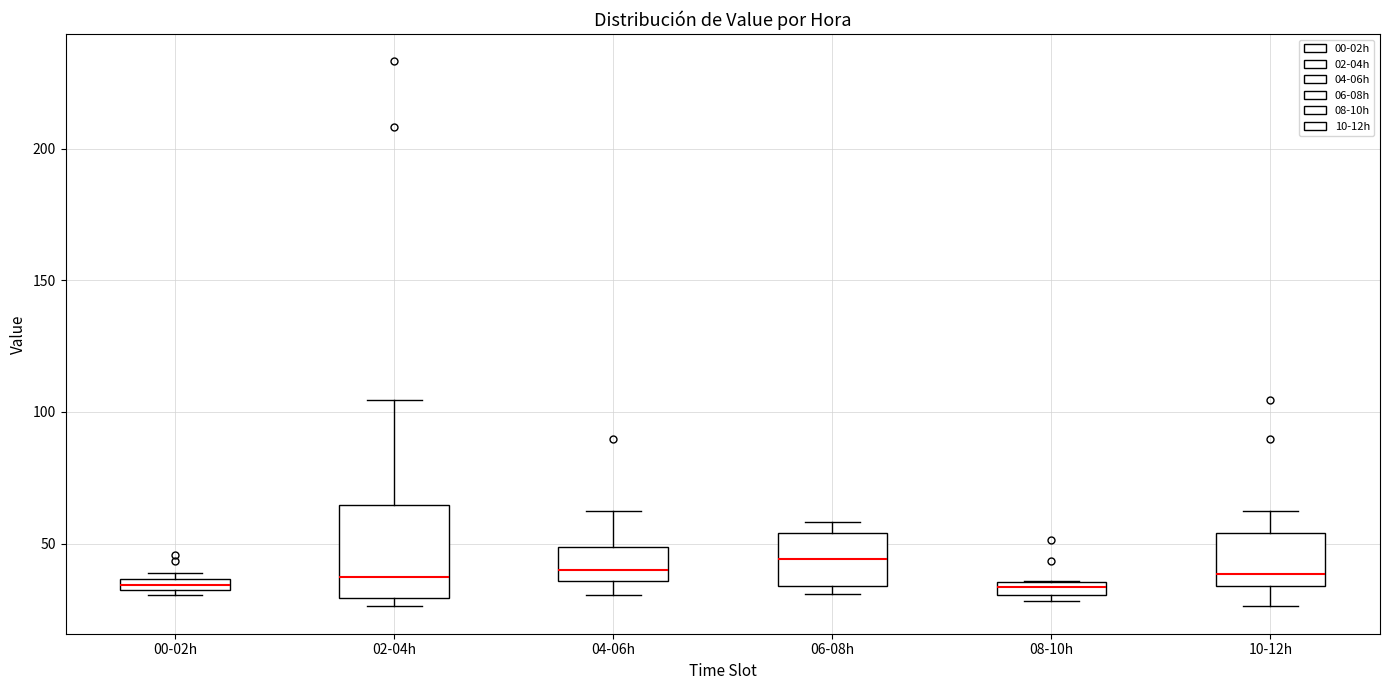

Which box is the tallest, from its lower edge to its upper edge?

02-04h